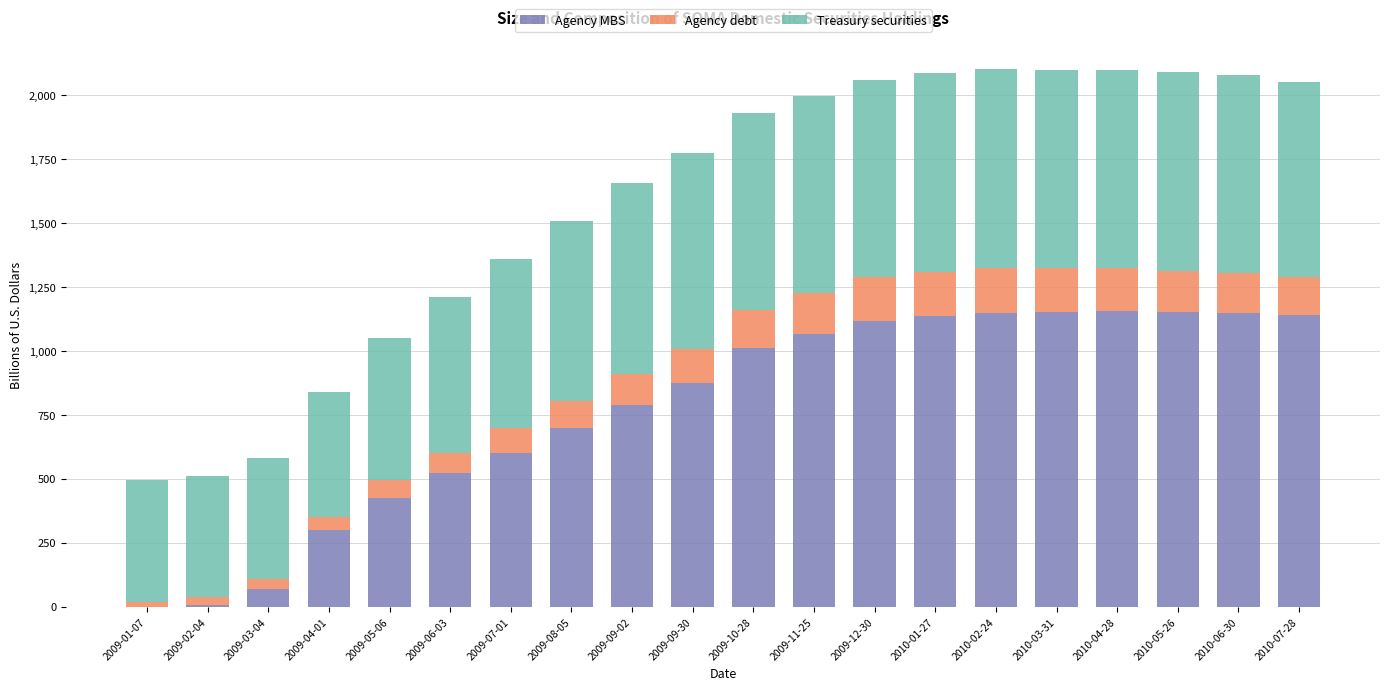

What is the highest value of the Agency MBS series?

1155.6